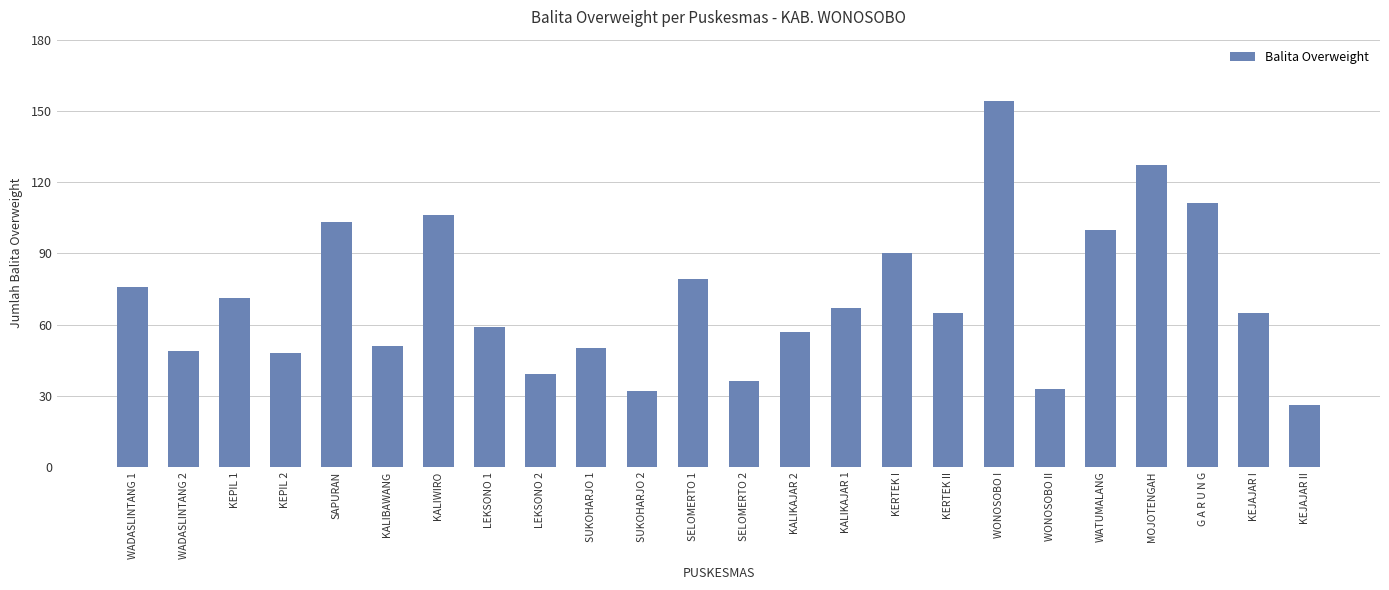

Where does the data first go above 65?

WADASLINTANG 1